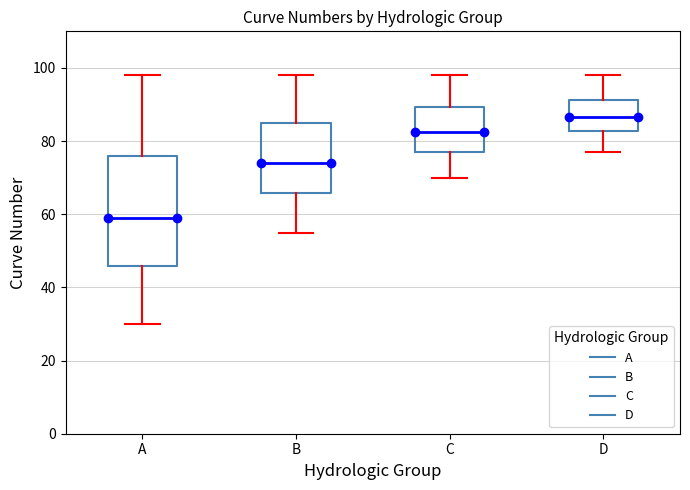

Where is the upper edge of the box for A on the y-axis? The values are not printed on the chart, so give them approximately, as read against the axis.

76